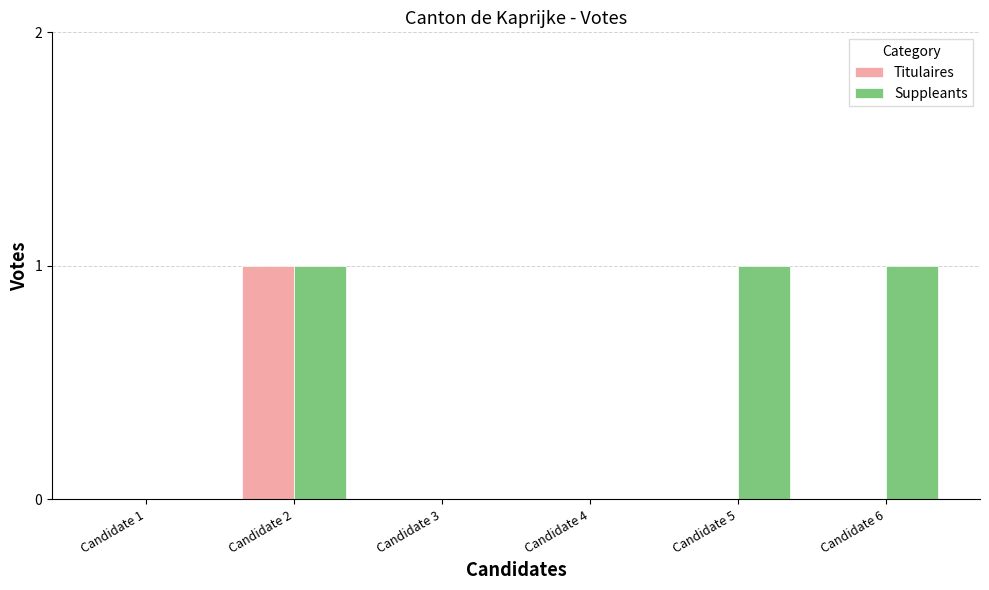

How many categories are shown in the chart?

6